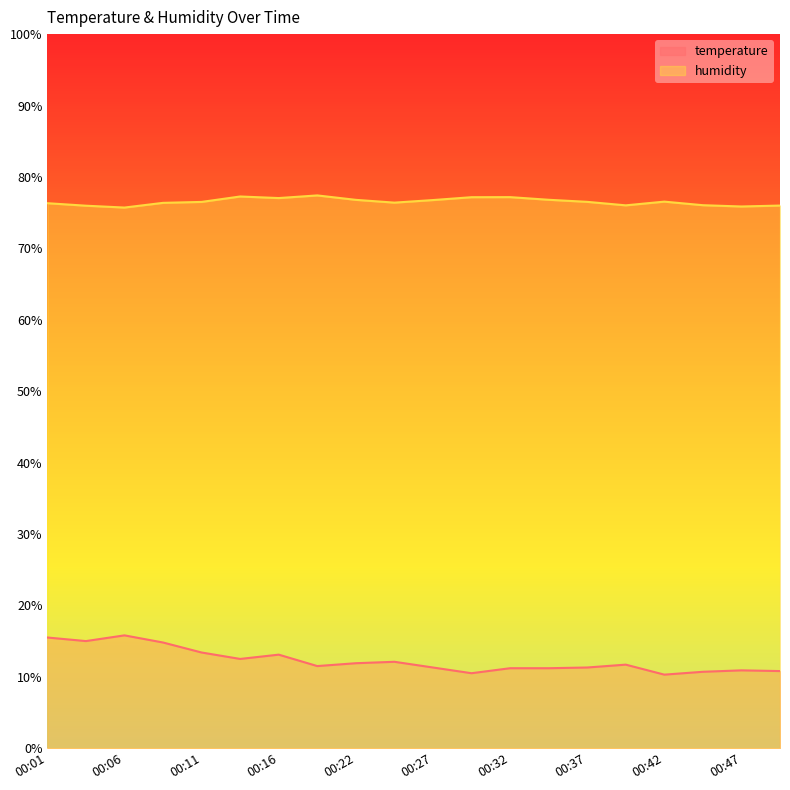

Reading left to right, what are all the values shown in this chart?

temperature: 00:01=15.5	00:03=15.0	00:06=15.8	00:09=14.8	00:11=13.4	00:14=12.5	00:16=13.1	00:19=11.5	00:22=11.9	00:24=12.1	00:27=11.3	00:29=10.5	00:32=11.2	00:34=11.2	00:37=11.3	00:39=11.7	00:42=10.3	00:44=10.7	00:47=10.9	00:50=10.8
humidity: 00:01=76.3	00:03=76.0	00:06=75.7	00:09=76.4	00:11=76.5	00:14=77.3	00:16=77.0	00:19=77.4	00:22=76.8	00:24=76.4	00:27=76.8	00:29=77.2	00:32=77.2	00:34=76.8	00:37=76.5	00:39=76.0	00:42=76.5	00:44=76.0	00:47=75.9	00:50=76.0